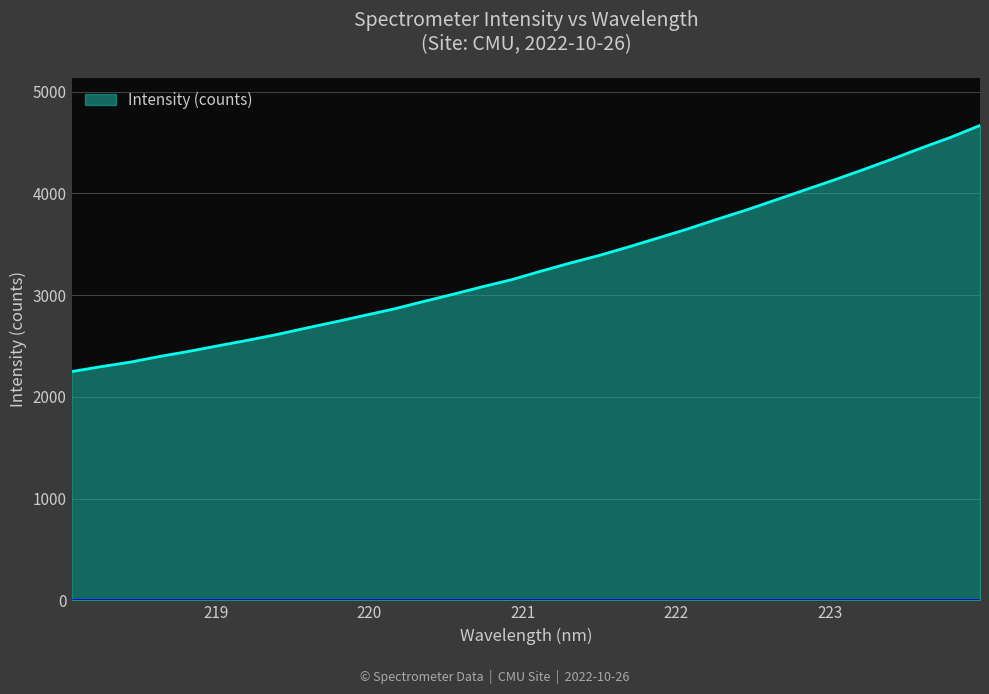

True or false: the data has more than 1 interior local peaks.

False